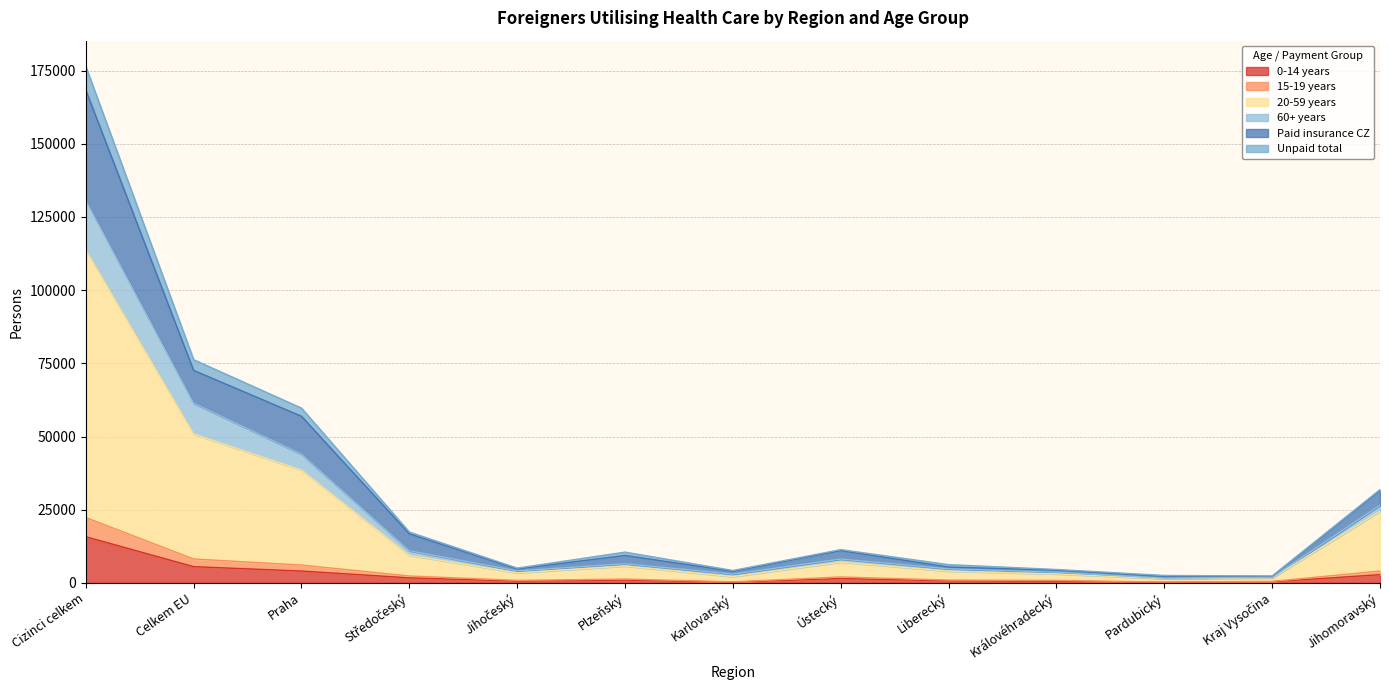

At which category is the sum across all series the highest?

Cizinci celkem